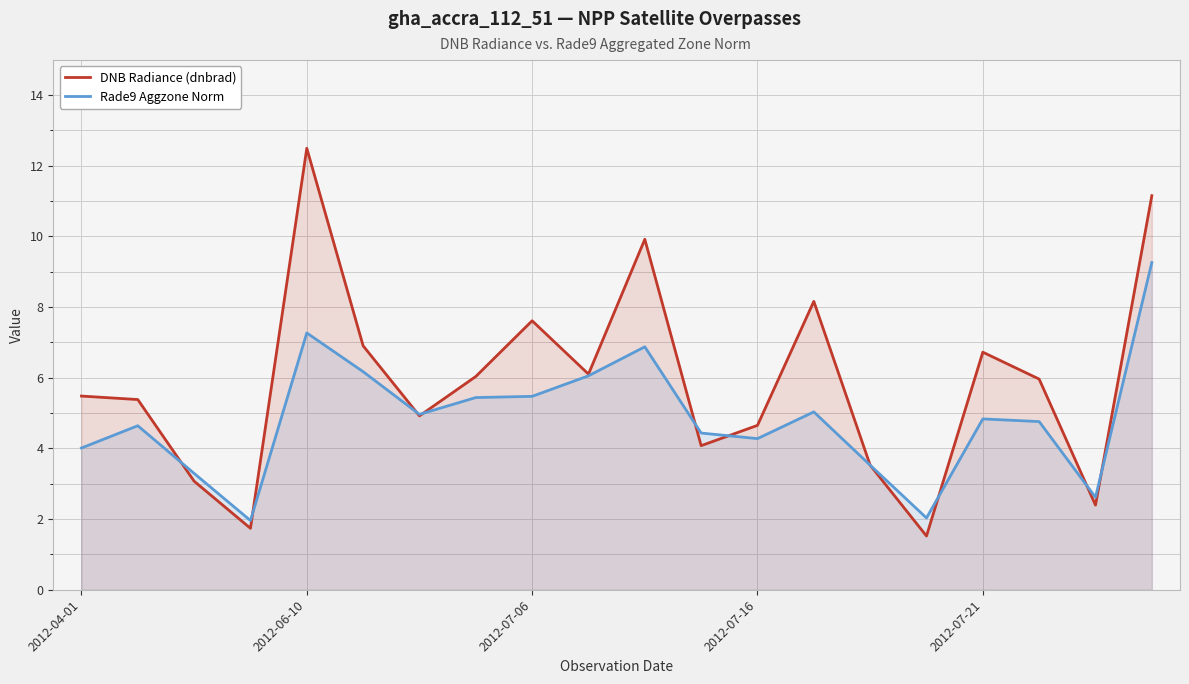

What are all the series names shown in the legend?

DNB Radiance (dnbrad), Rade9 Aggzone Norm